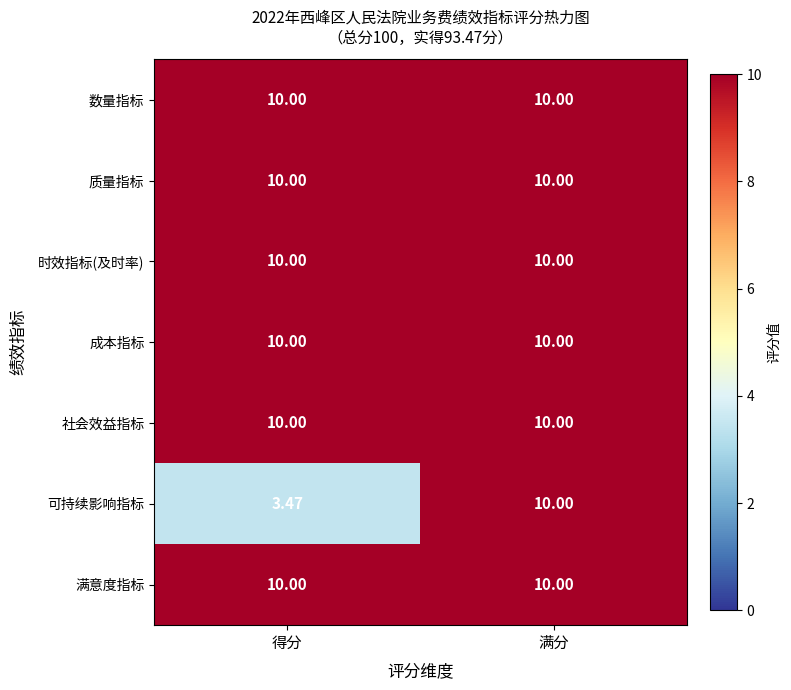

Which series has the widest spread of values?

可持续影响指标